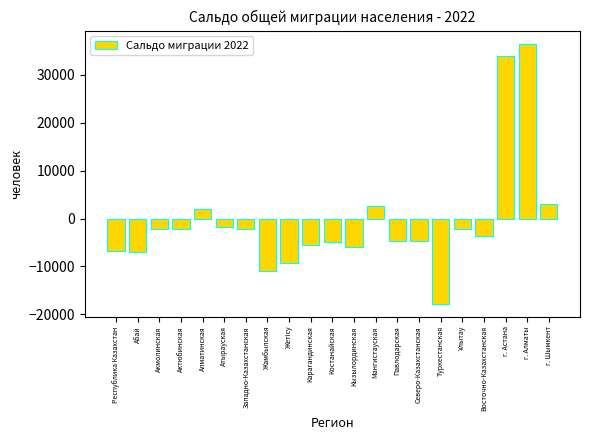

The chart shows a value of -4706 at Павлодарская. True or false?

True